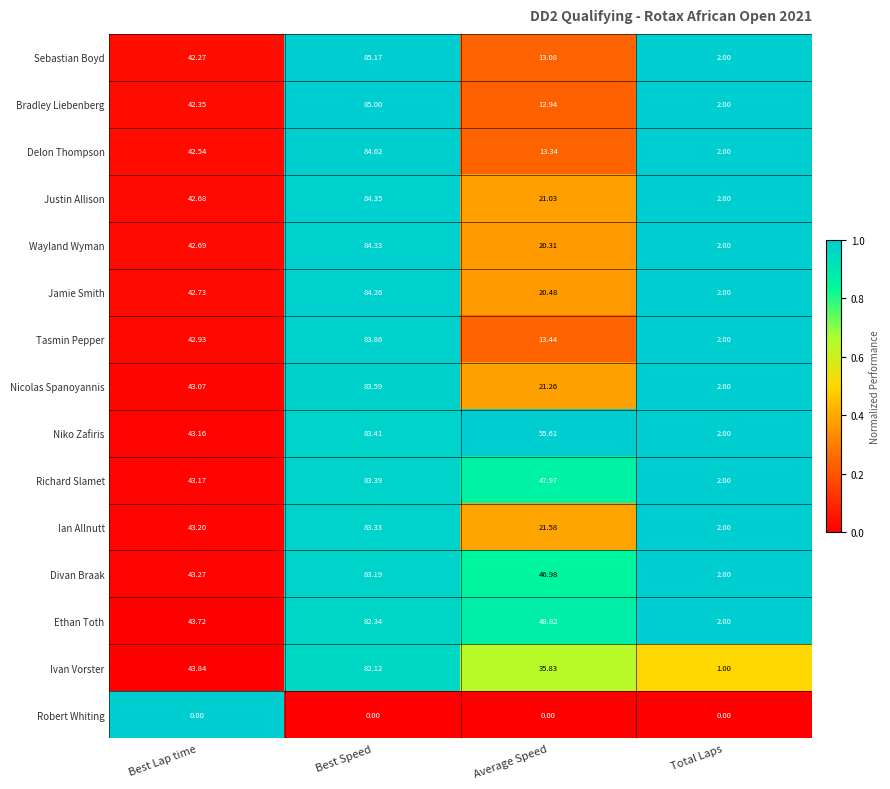

Which series has the widest spread of values?

Sebastian Boyd